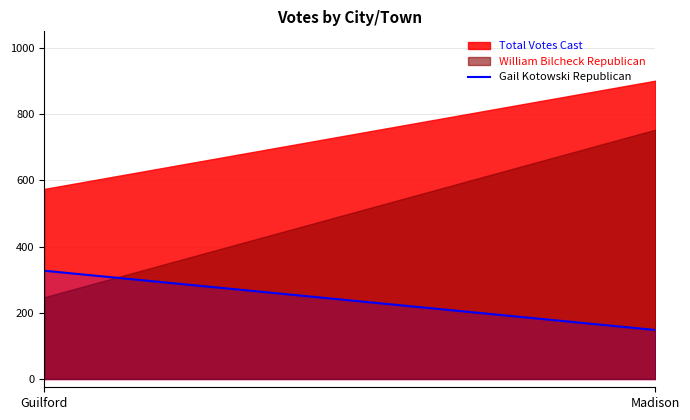

What is the ratio of the value at Madison to the value at Guilford?

0.5